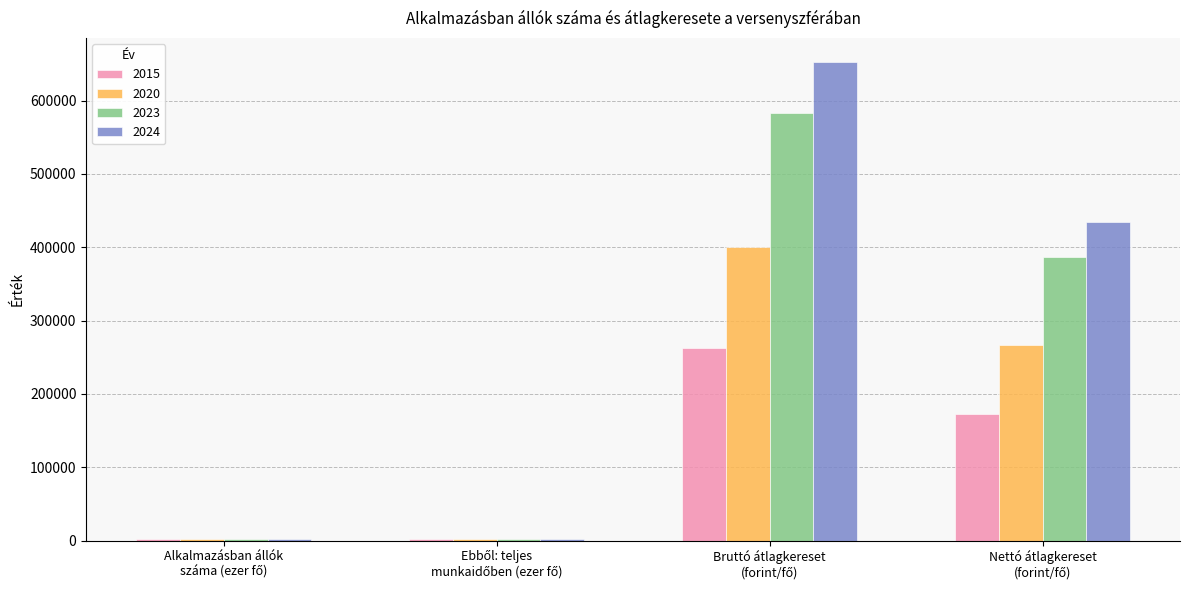

What is the maximum value shown in the chart?

652646.0